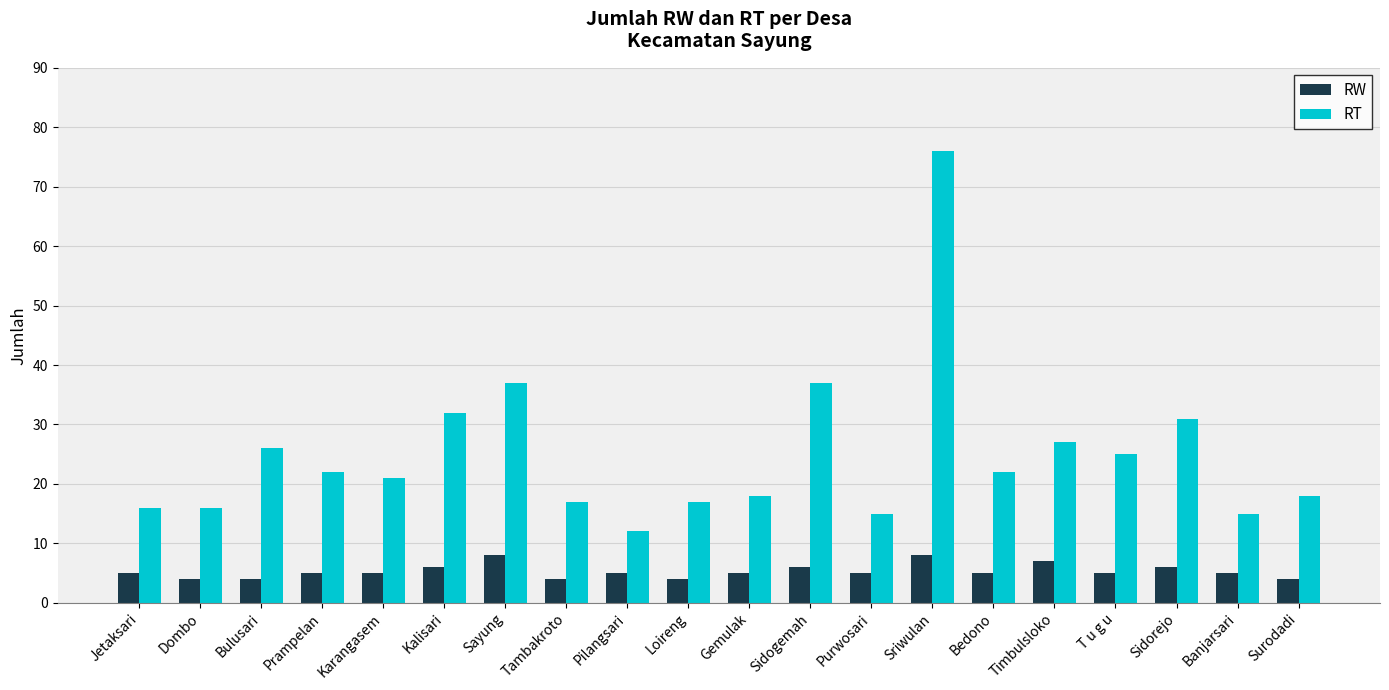

What is the approximate value of RT at Sidorejo, to the nearest 5?

30